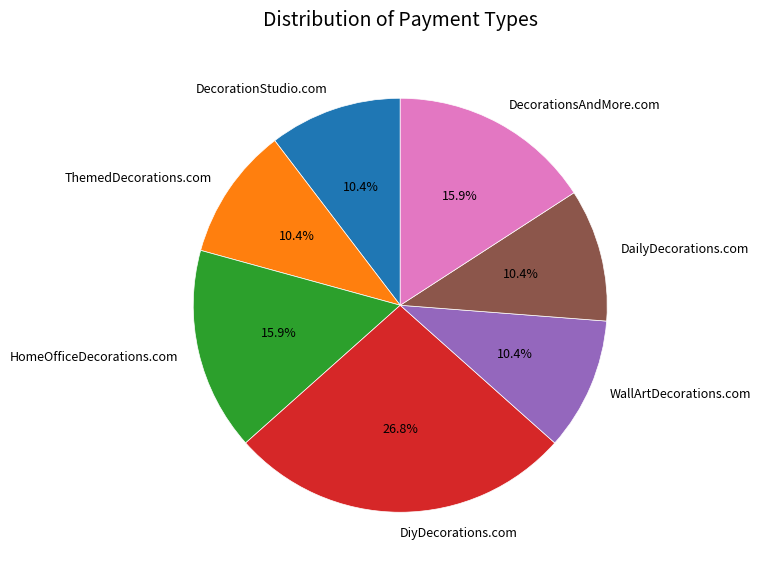

Approximately how many times larger is the value at HomeOfficeDecorations.com compared to WallArtDecorations.com?

1.5